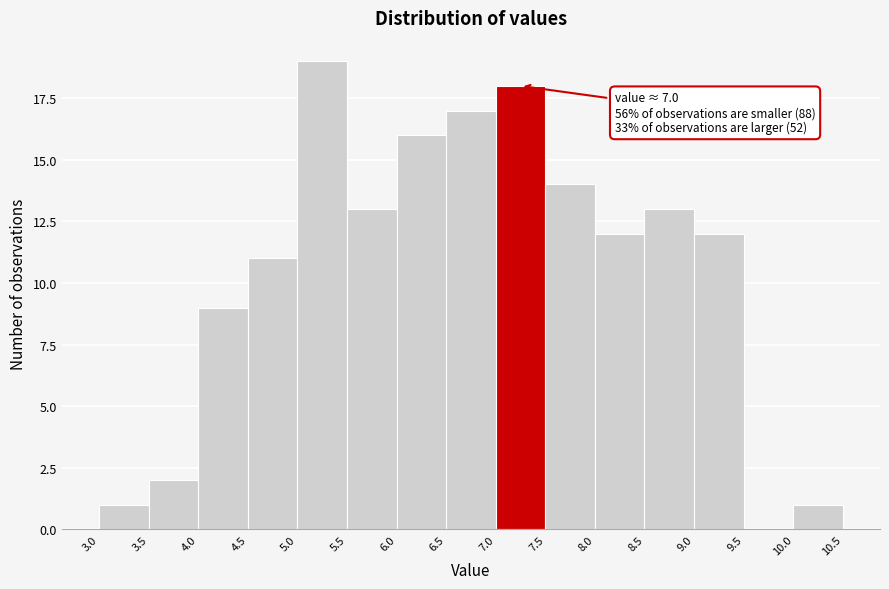

Which range on the x-axis has the tallest bar?

5.0 to 5.5